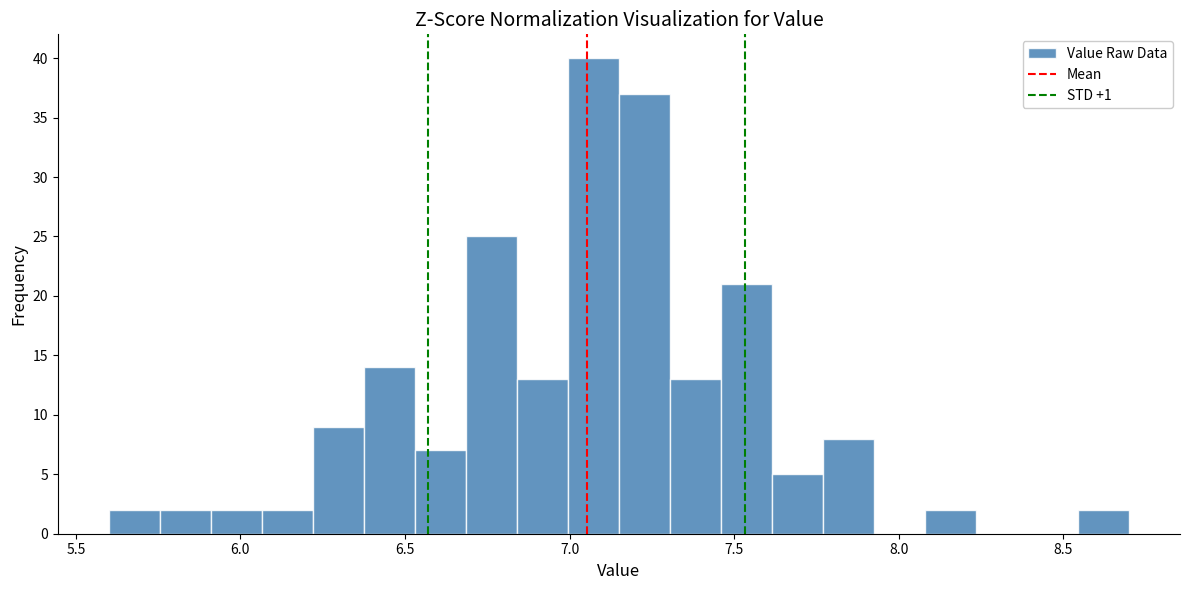

Around what value on the x-axis is the tallest bar? Give the approximate position of its centre, as read against the axis.

7.05